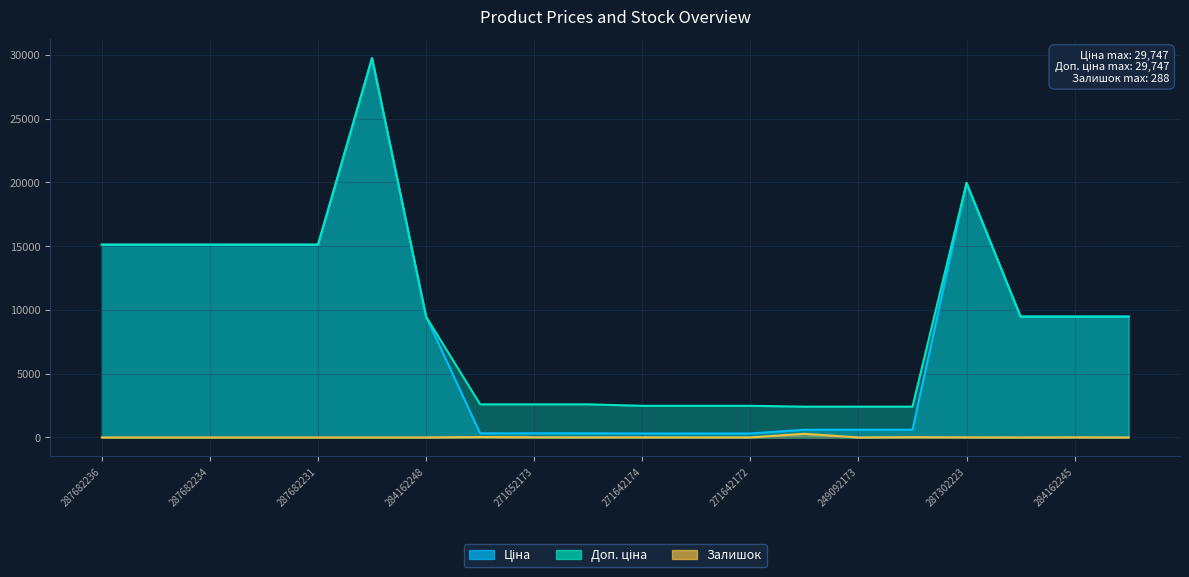

Where does the Доп. ціна series first go above 9480?

287682236